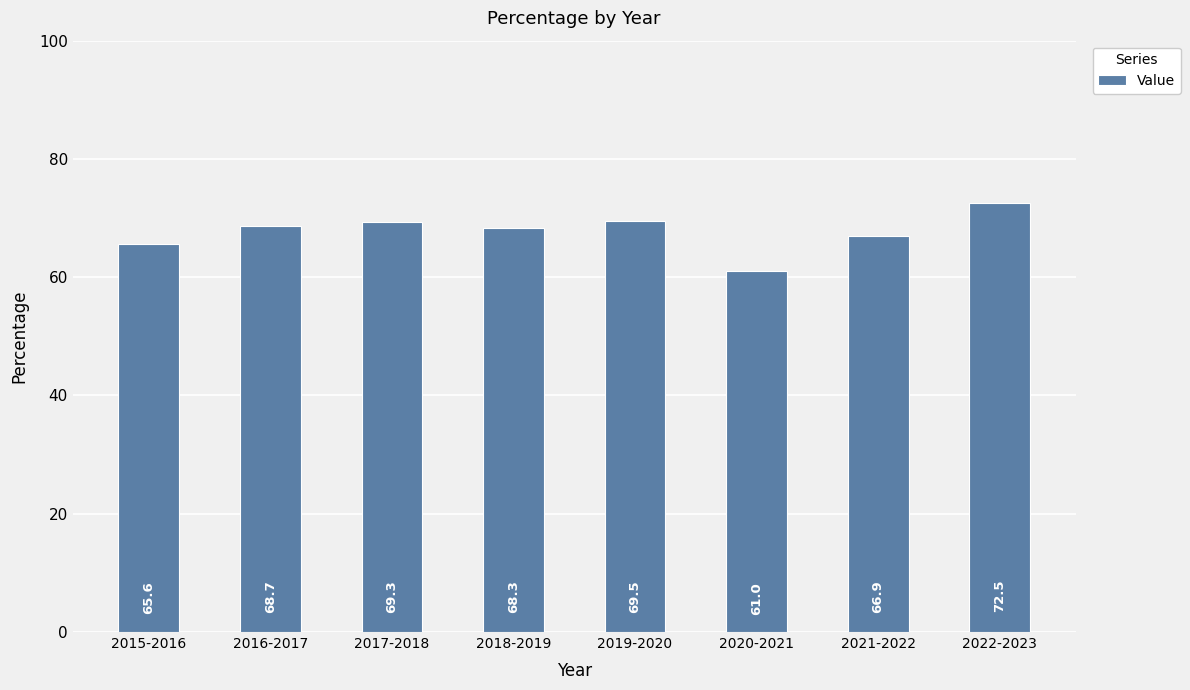

The chart shows a value of 65.6 at 2015-2016. True or false?

True